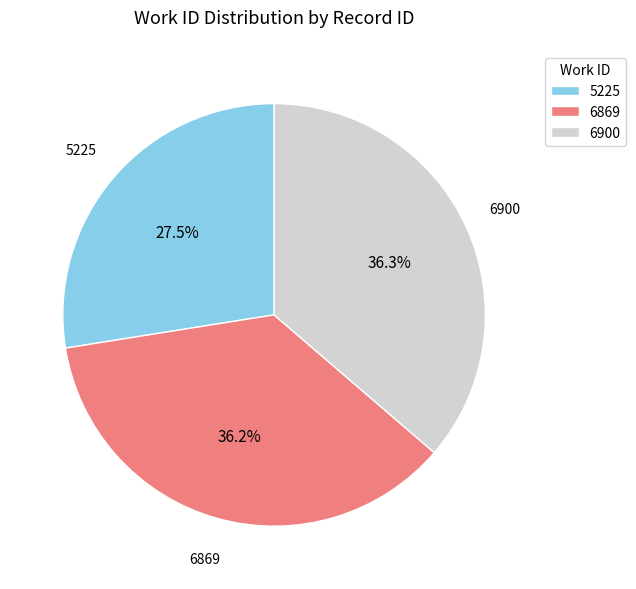

Is there any slice that represents more than half of the pie?

No